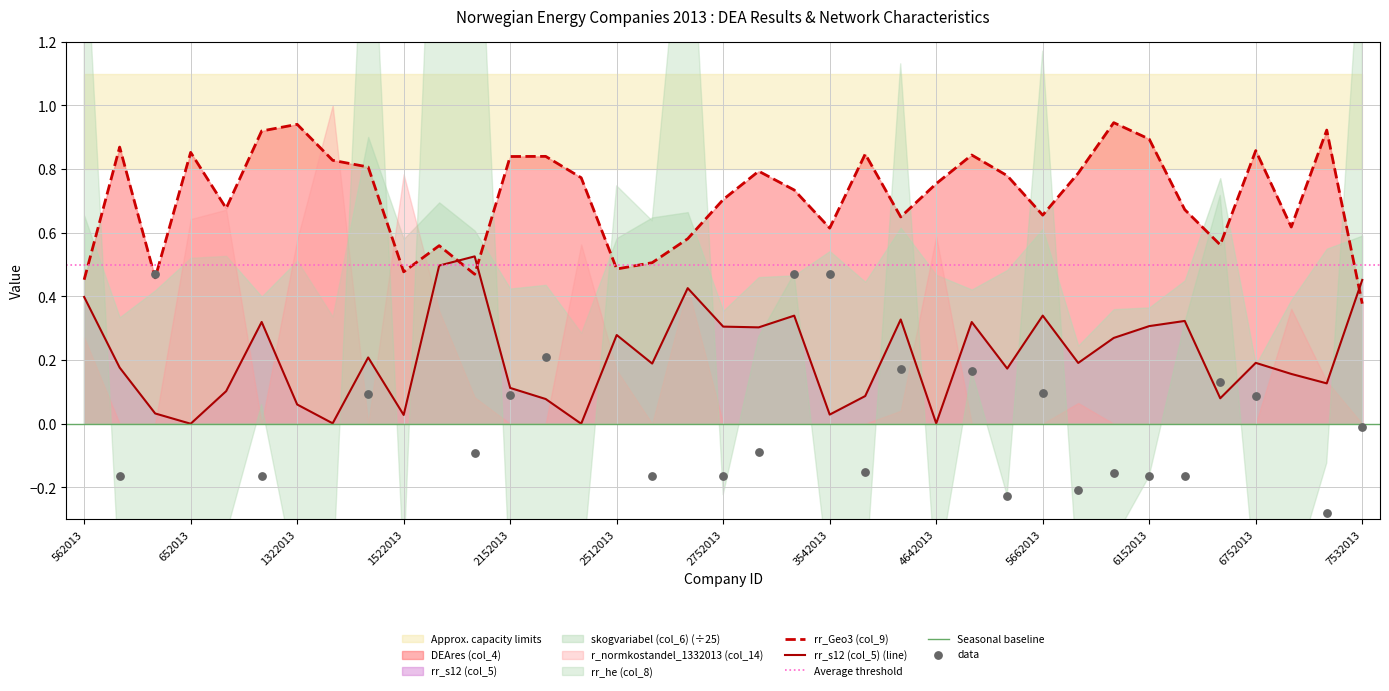

At which category is the sum across all series the highest?

3112013